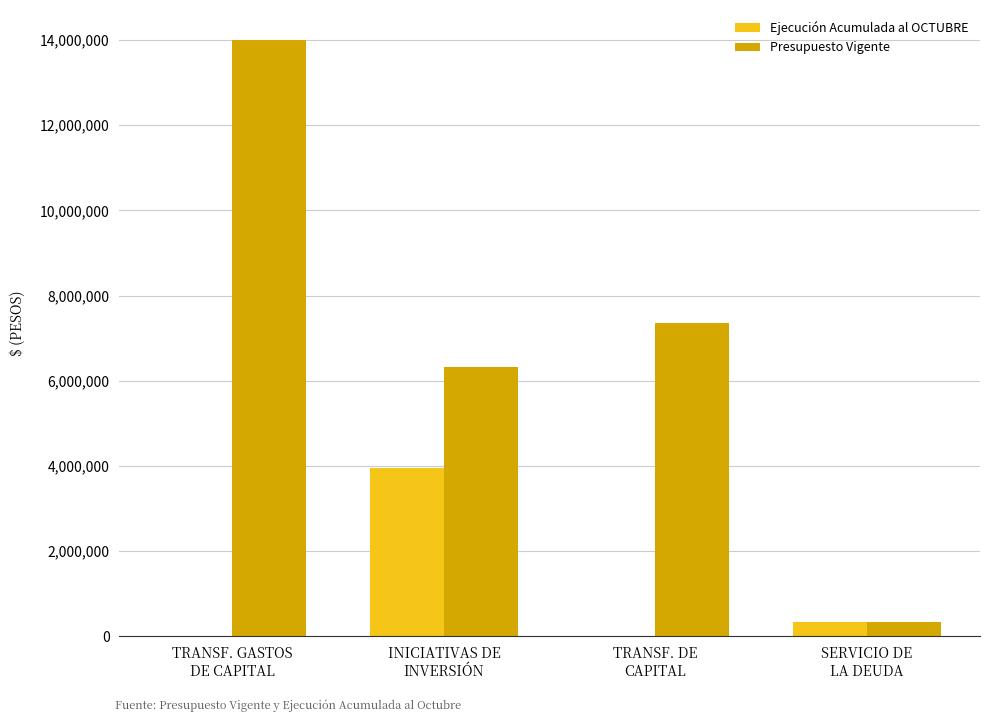

What are all the series names shown in the legend?

Ejecución Acumulada al OCTUBRE, Presupuesto Vigente